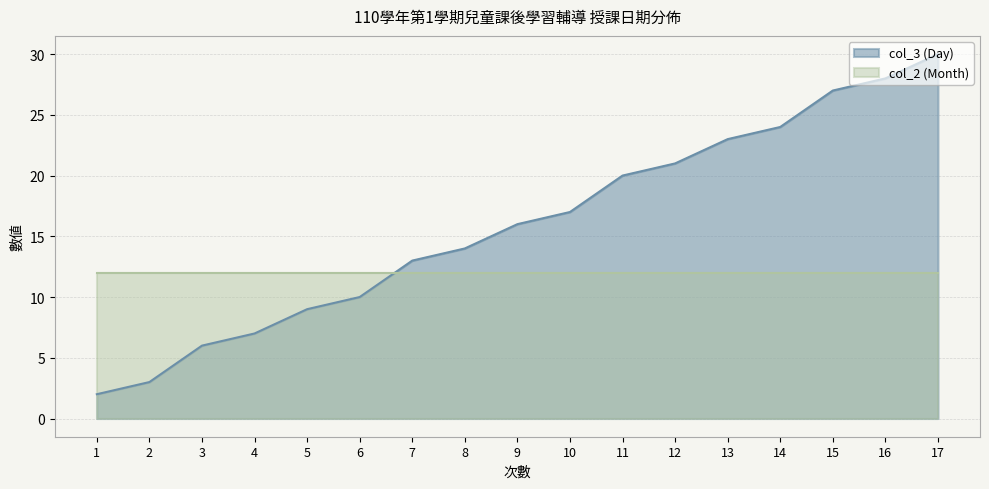

What is the ratio of the value at 2 to the value at 11?

0.1